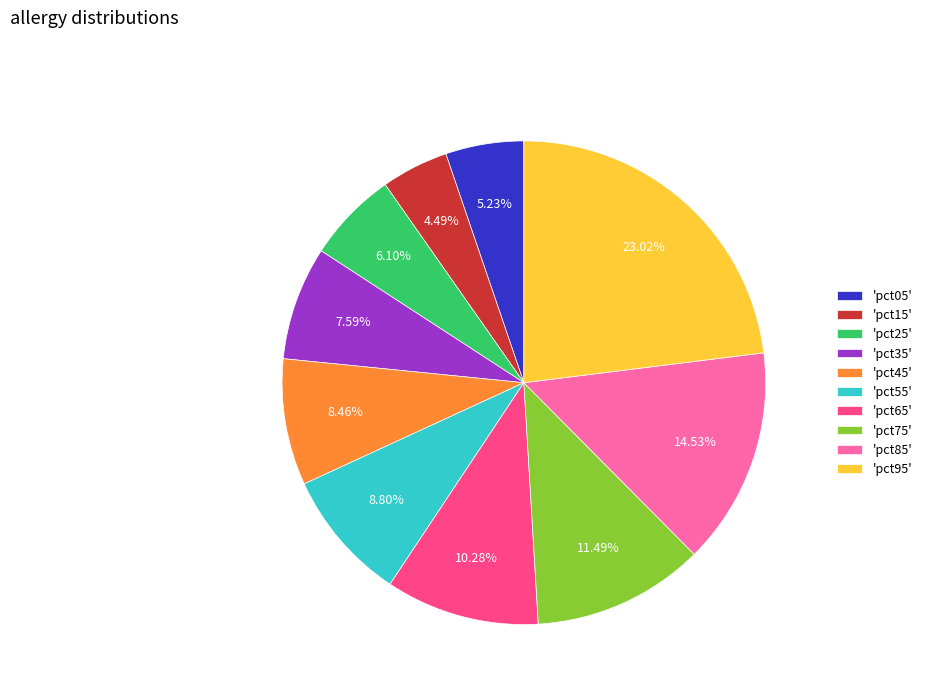

Combined, do 'pct85' and 'pct25' account for over 50%?

No